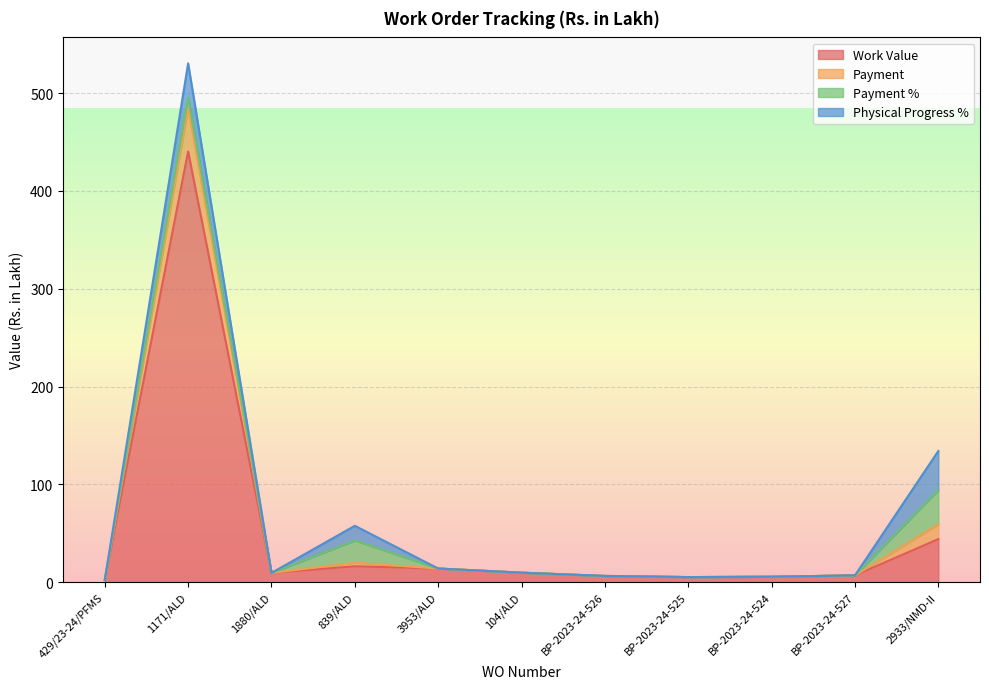

Count the number of categories in the chart.

11